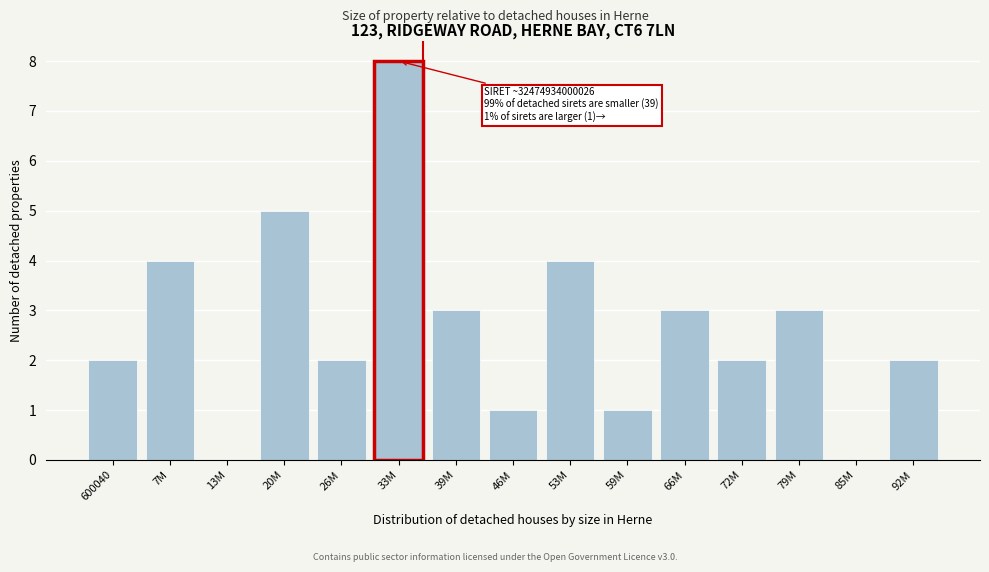

Reading left to right, extract all data points from this chart.

600040=2	7M=4	13M=0	20M=5	26M=2	33M=8	39M=3	46M=1	53M=4	59M=1	66M=3	72M=2	79M=3	85M=0	92M=2